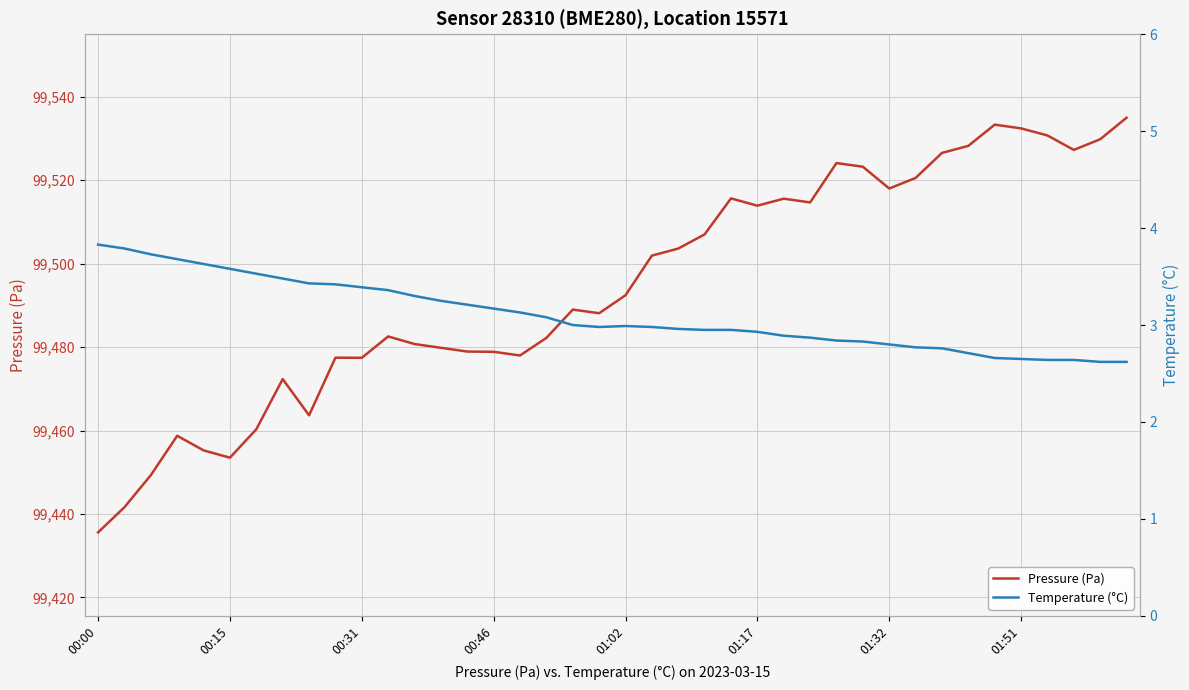

What is the difference between the maximum and minimum values in the Temperature (°C) series?

1.2